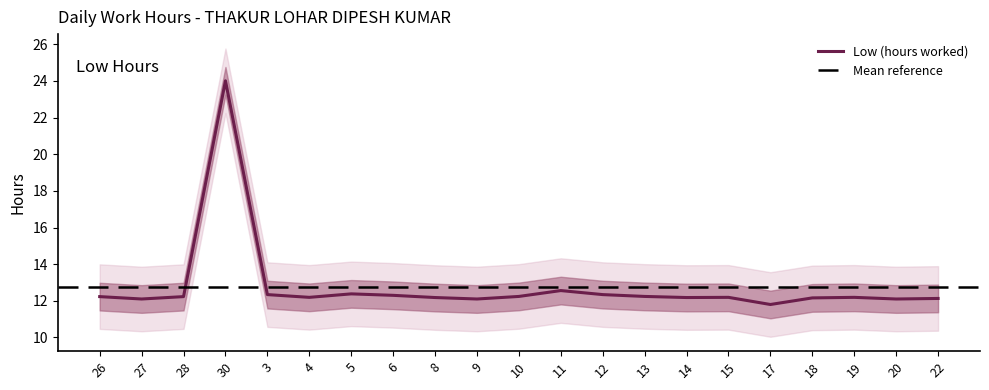

Is it true that the value at 27 is 16.4?

False